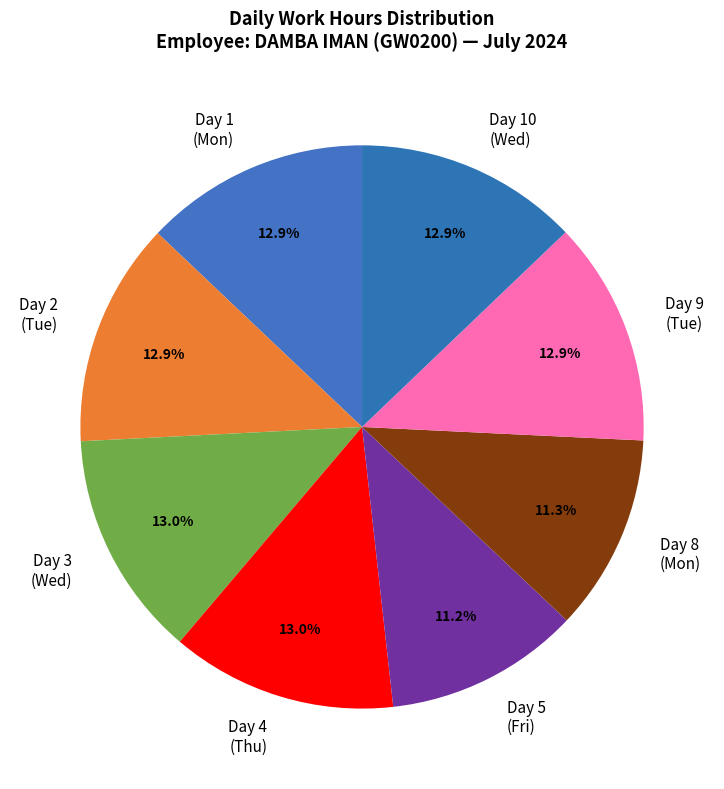

How many slices are in this pie chart?

8